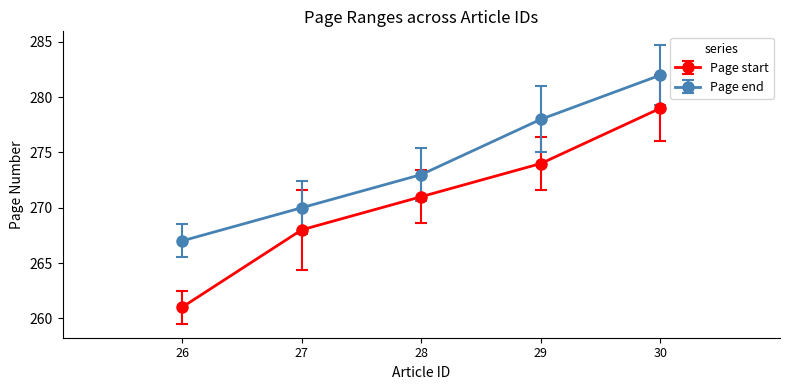

What is the value of the Page start point at the 3rd from the left?

271